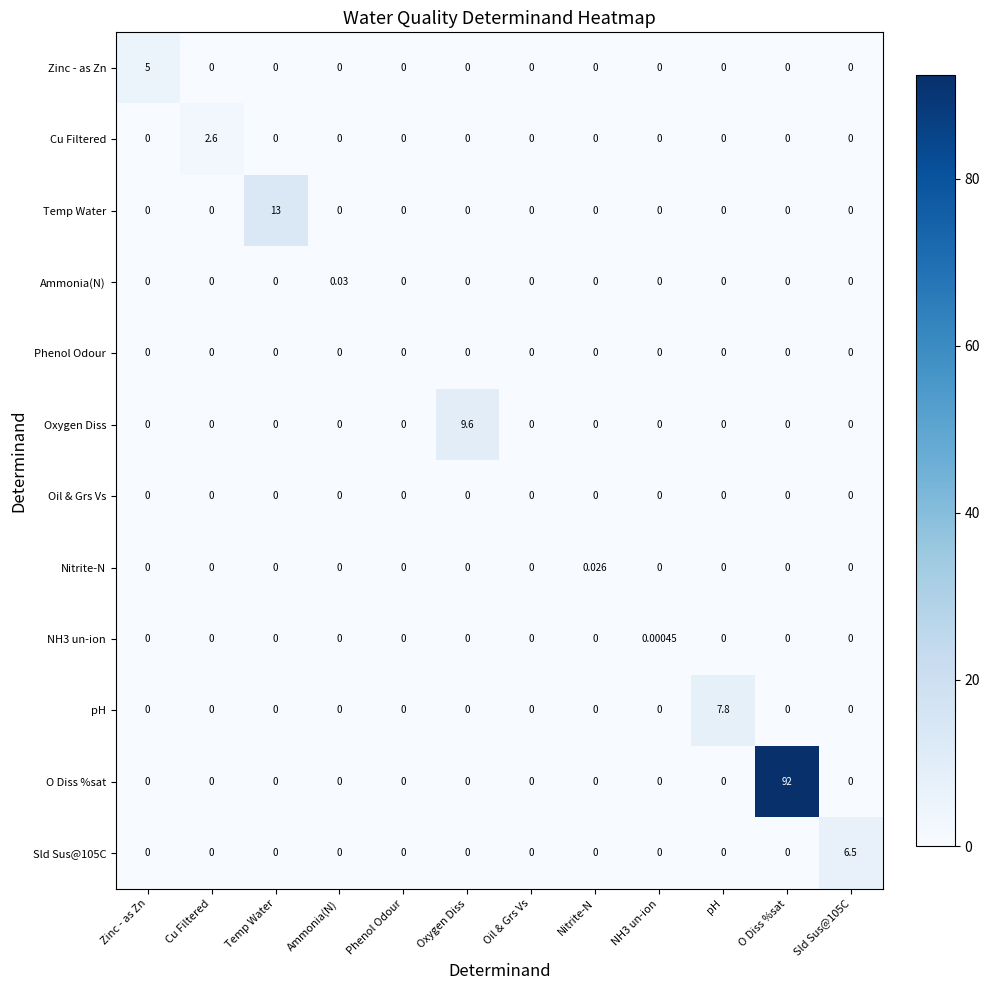

At how many categories does at least one series exceed 37?

1